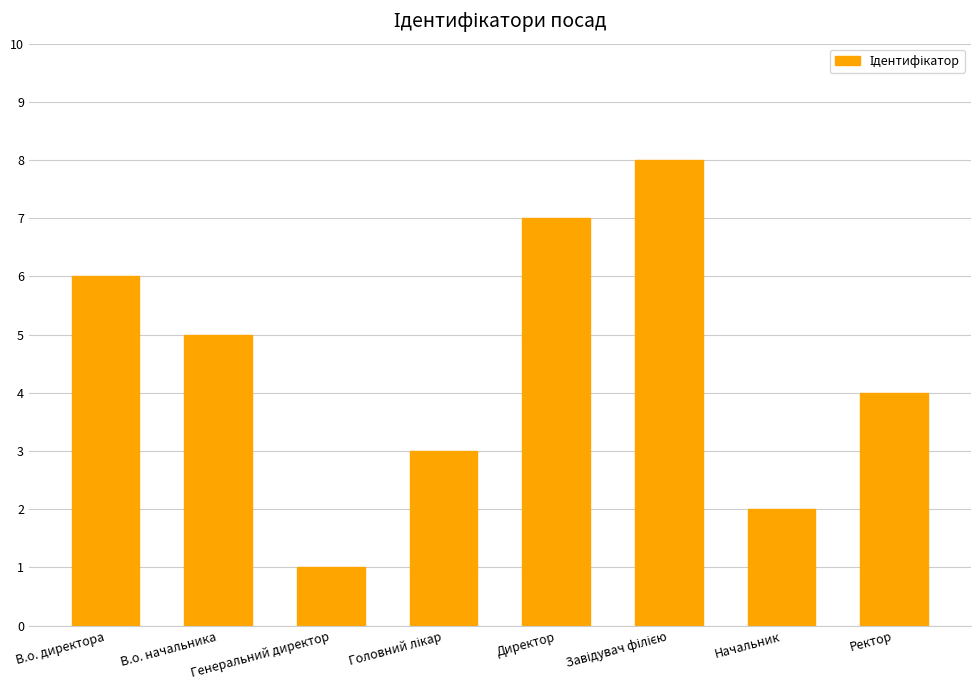

Where is the data nearest to the value 4?

Ректор